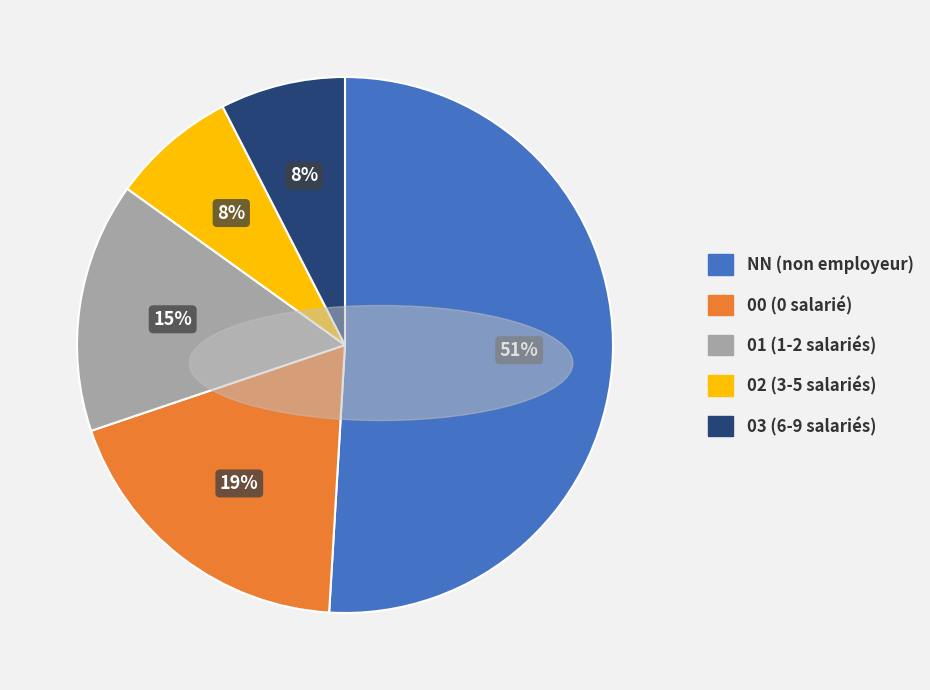

How many slices are in this pie chart?

5